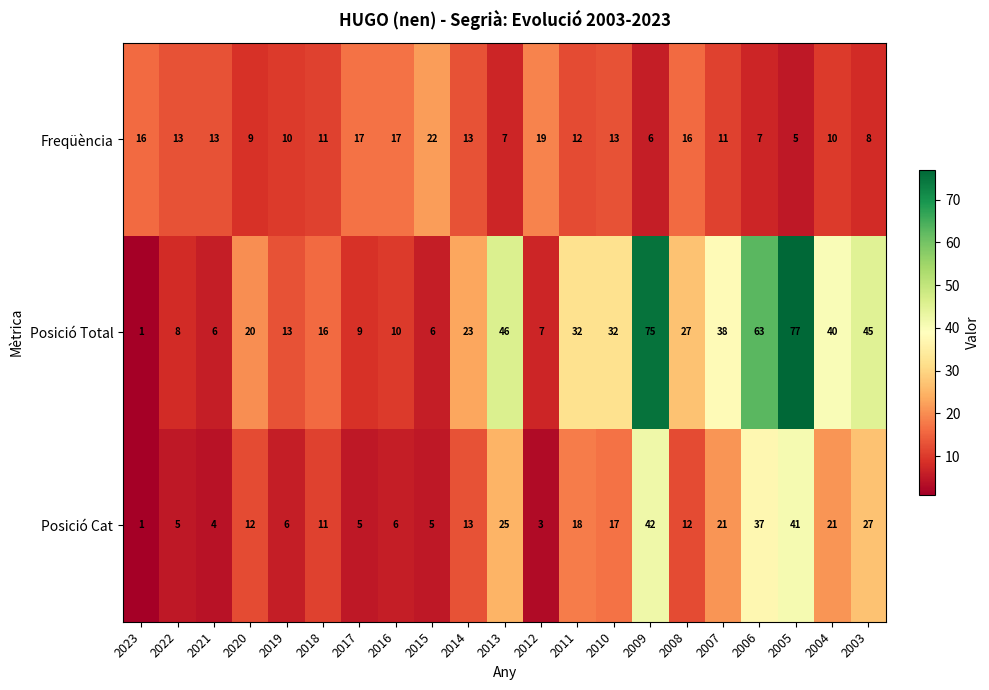

The value of Freqüència at 2018 is 4. True or false?

False